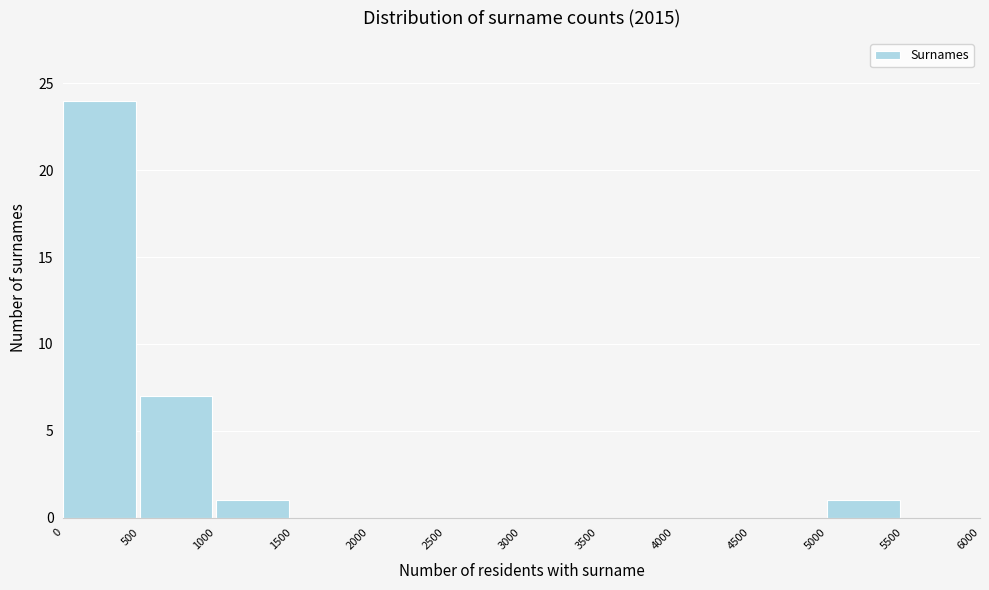

What is the height of the bar covering 1000 to 1500 on the x-axis? The values are not printed on the chart, so give them approximately, as read against the axis.

1